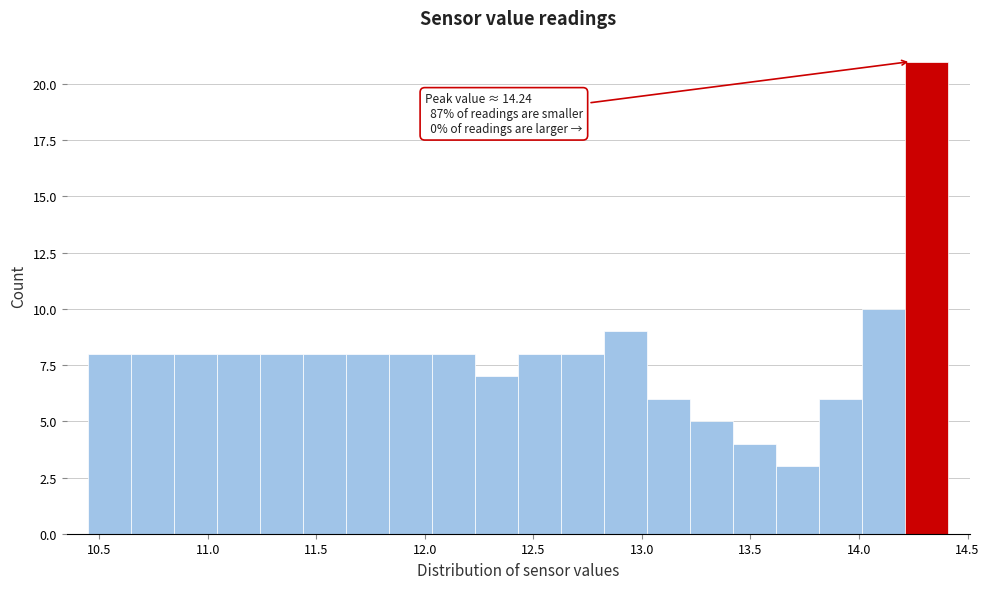

Around what value on the x-axis is the tallest bar? Give the approximate position of its centre, as read against the axis.

14.30